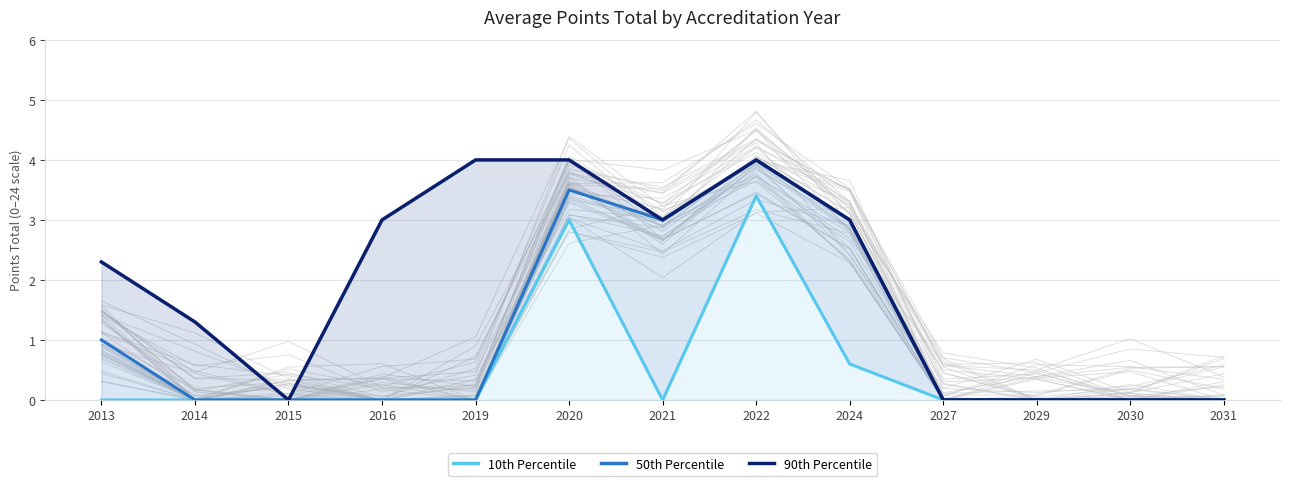

True or false: 50th Percentile and 10th Percentile cross at least once.

False